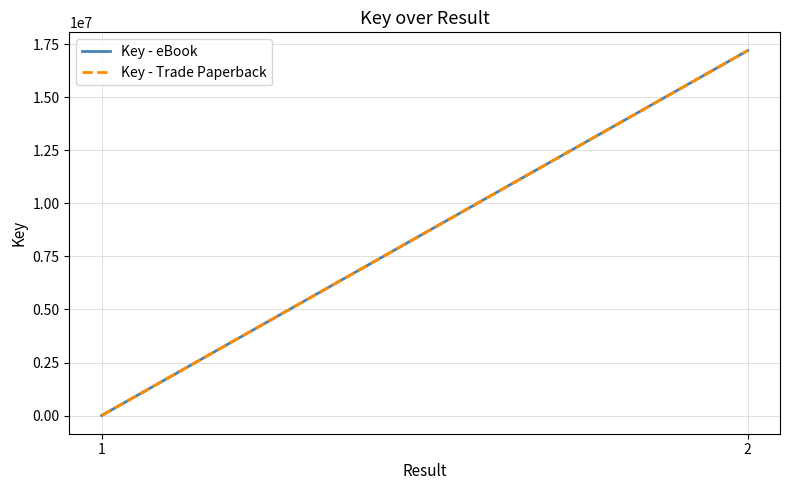

What is the maximum value for Key - Trade Paperback?

17200925